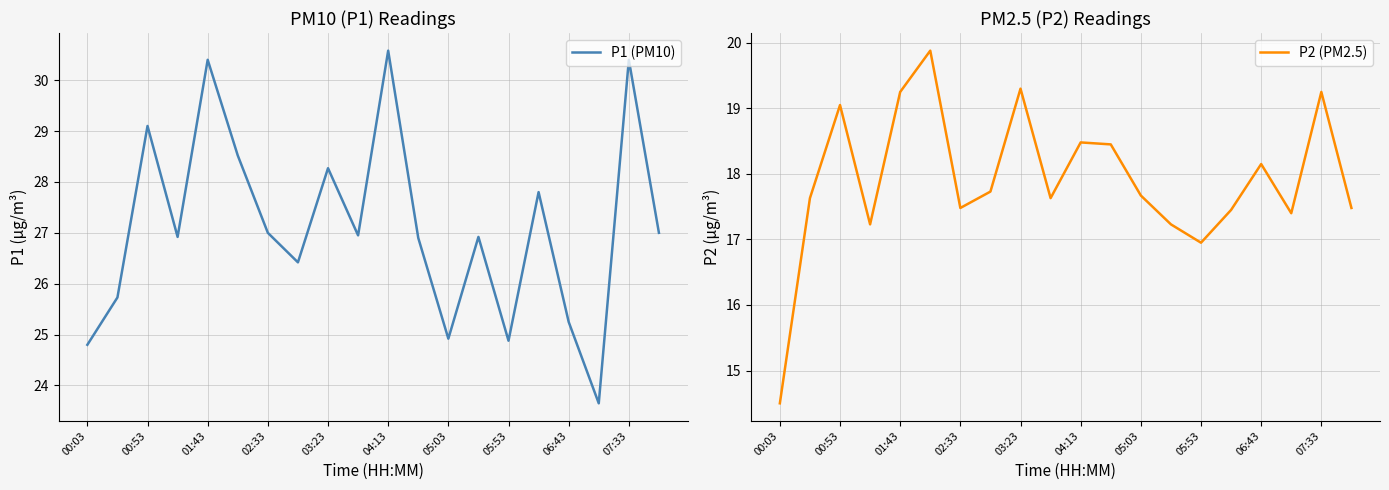

How many series are shown in this chart?

2